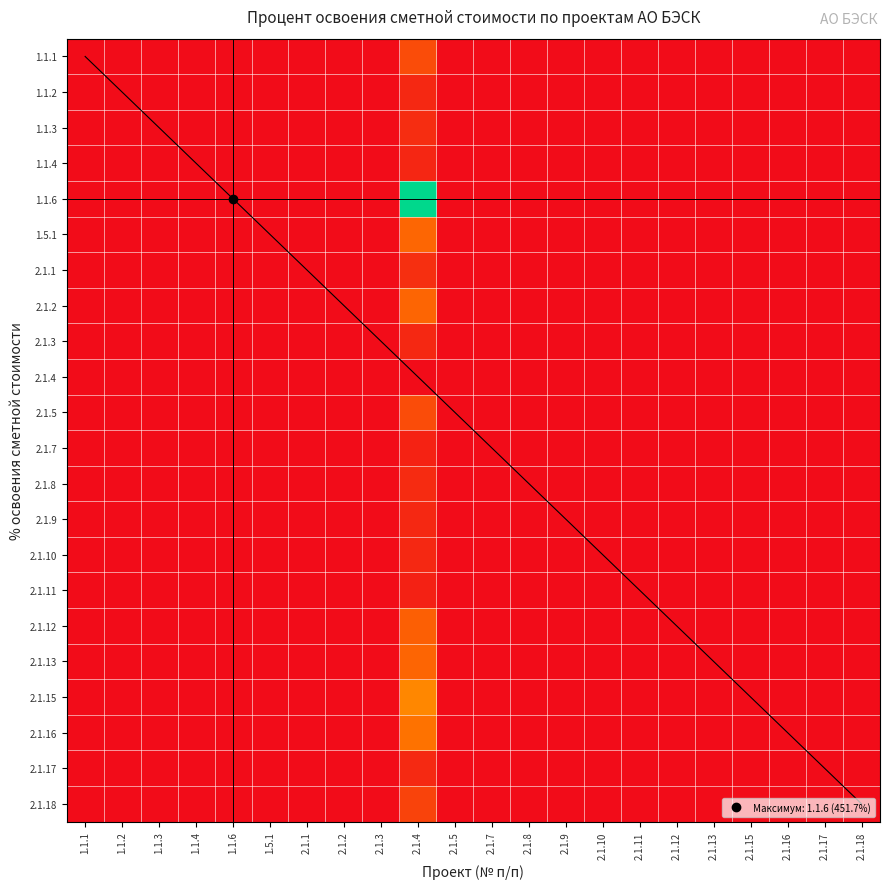

At how many categories does at least one series exceed 39140640?

1